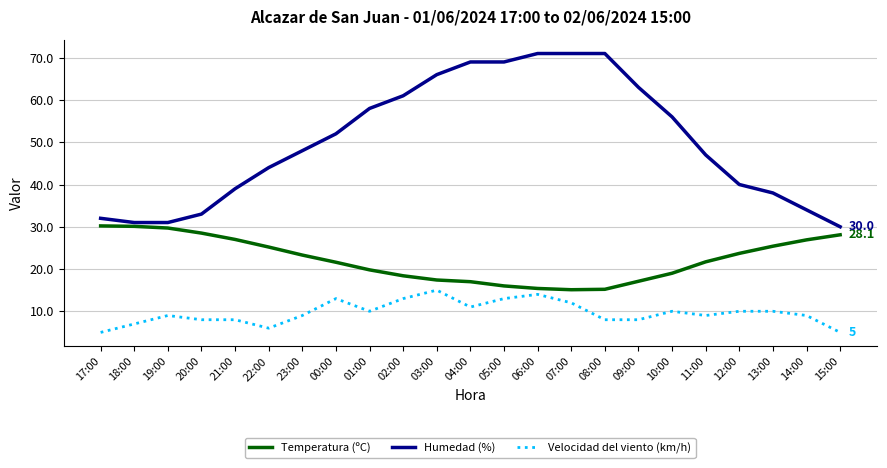

List the series in order of their peak value, lowest first.

Velocidad del viento (km/h), Temperatura (ºC), Humedad (%)